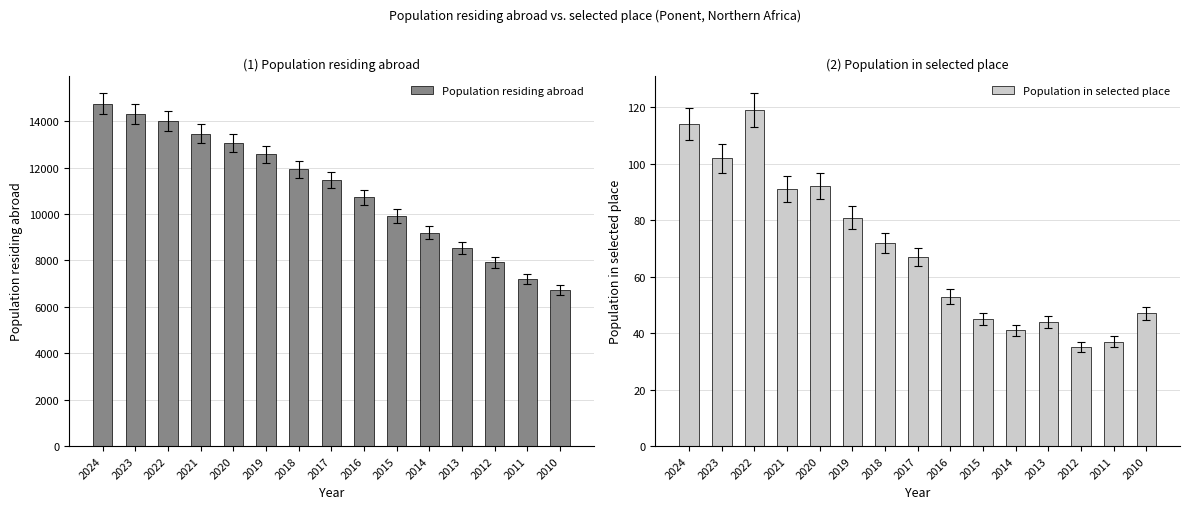

At which label does Population in selected place first exceed 67?

2024